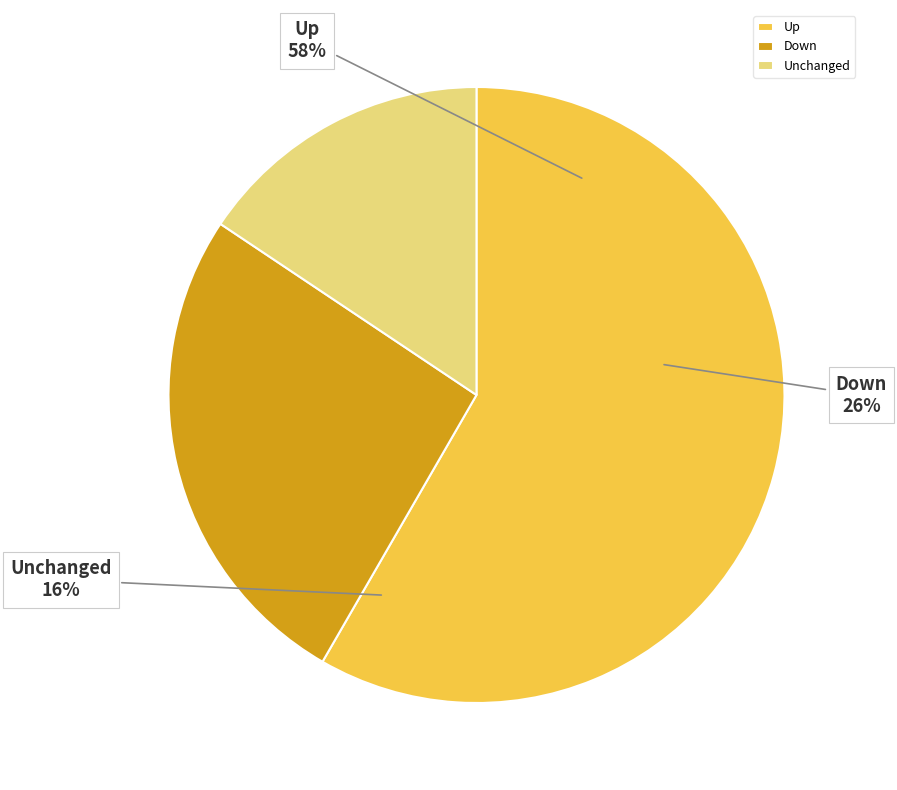

Approximately how many times larger is the value at - compared to up?

0.3